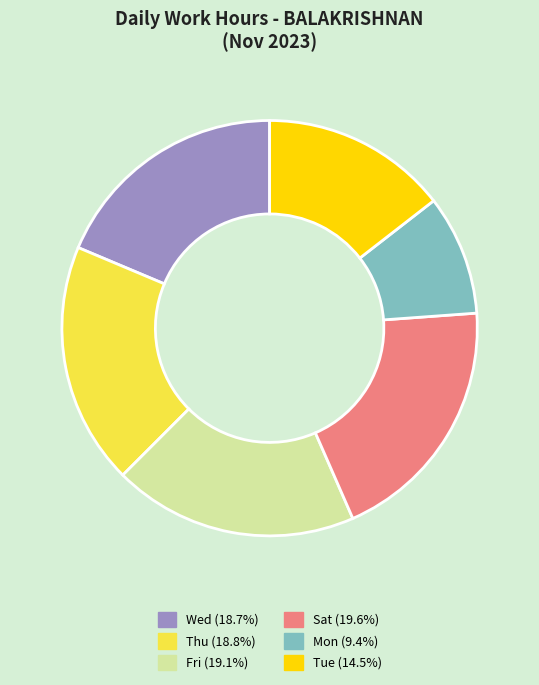

How many segments does this pie chart have?

6